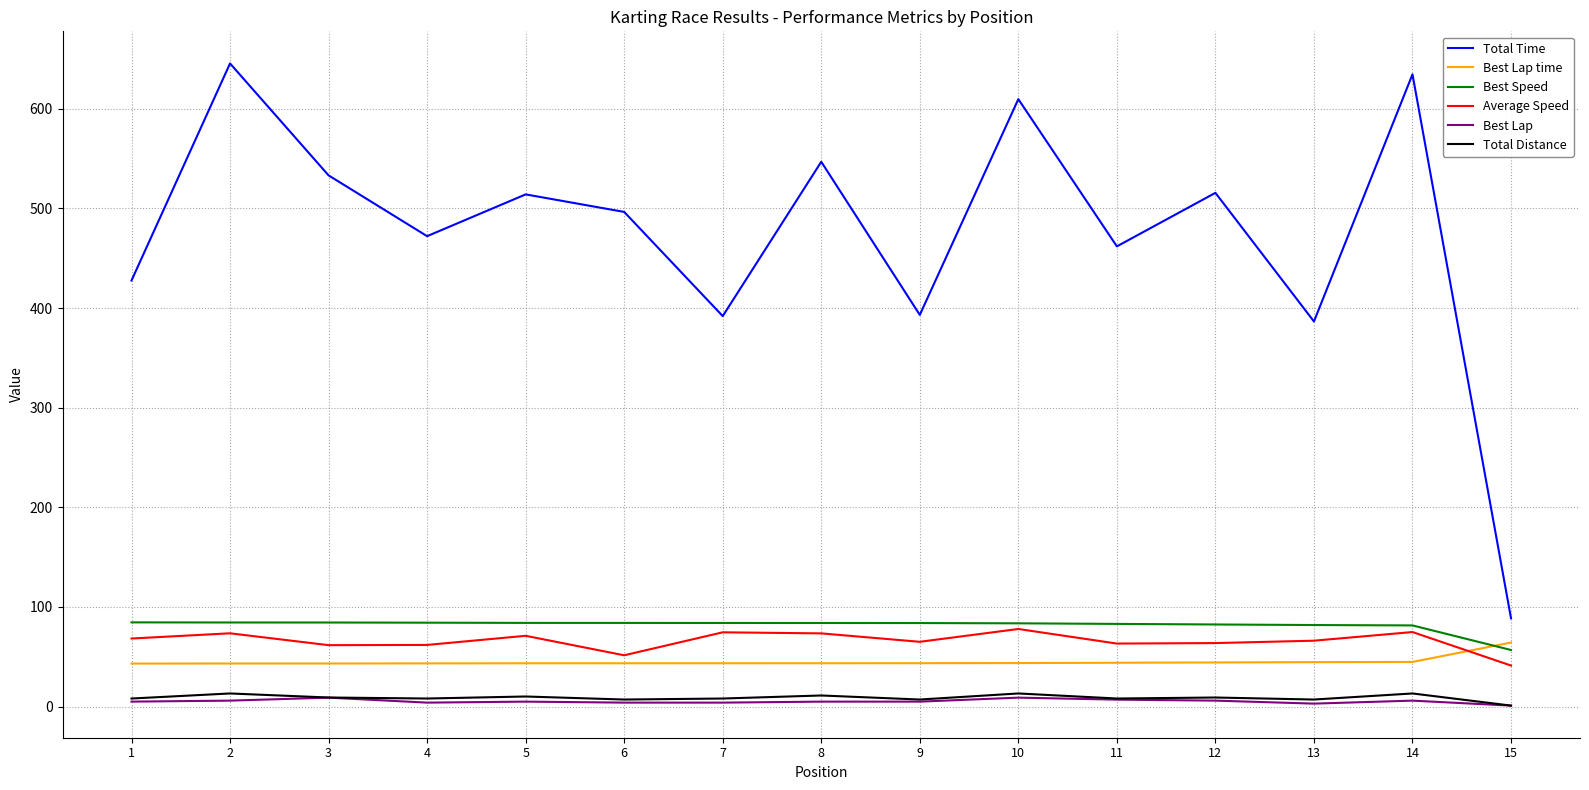

Which series changed the most between 1 and 13?

Total Time